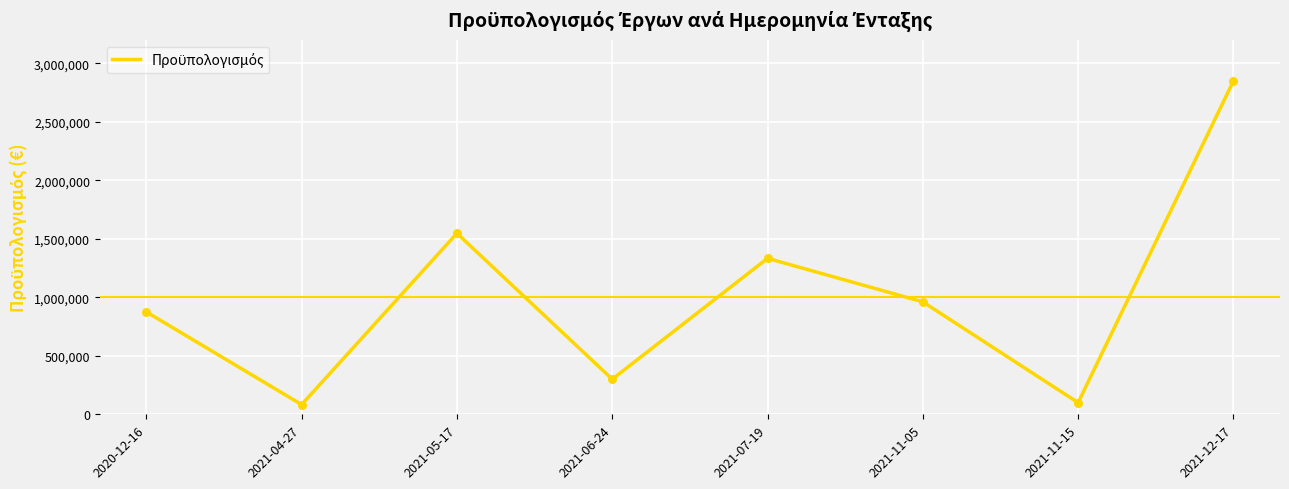

Approximately how many times larger is the value at 2021-11-05 compared to 2021-07-19?

0.7